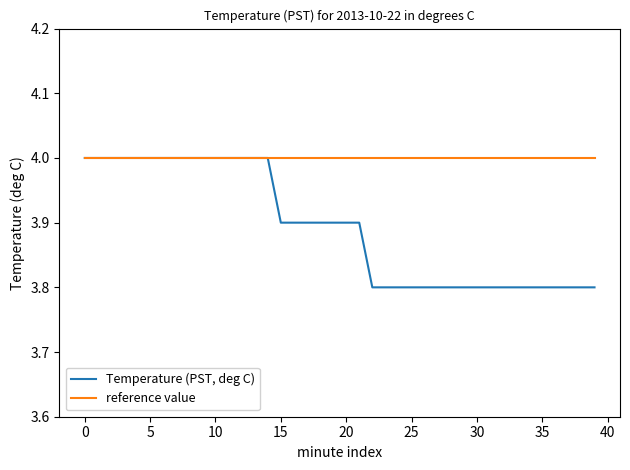

What is the highest value of the Temperature (PST, deg C) series?

4.0